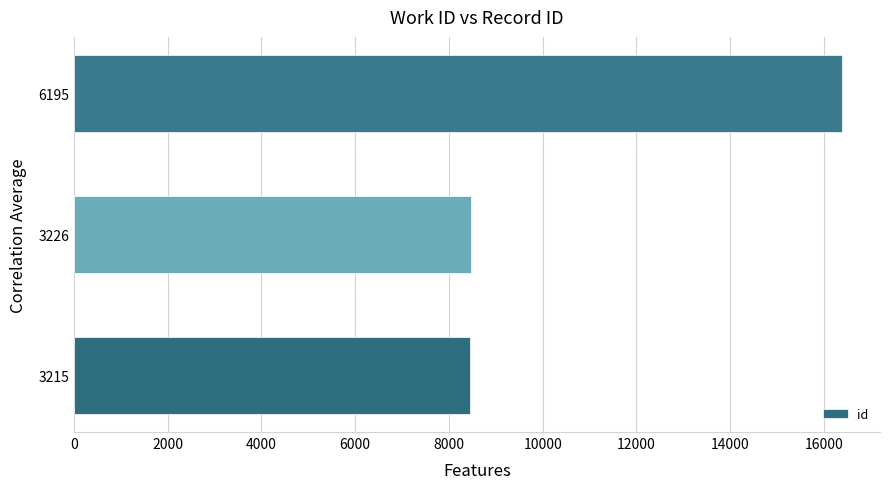

How many series are shown in this chart?

1